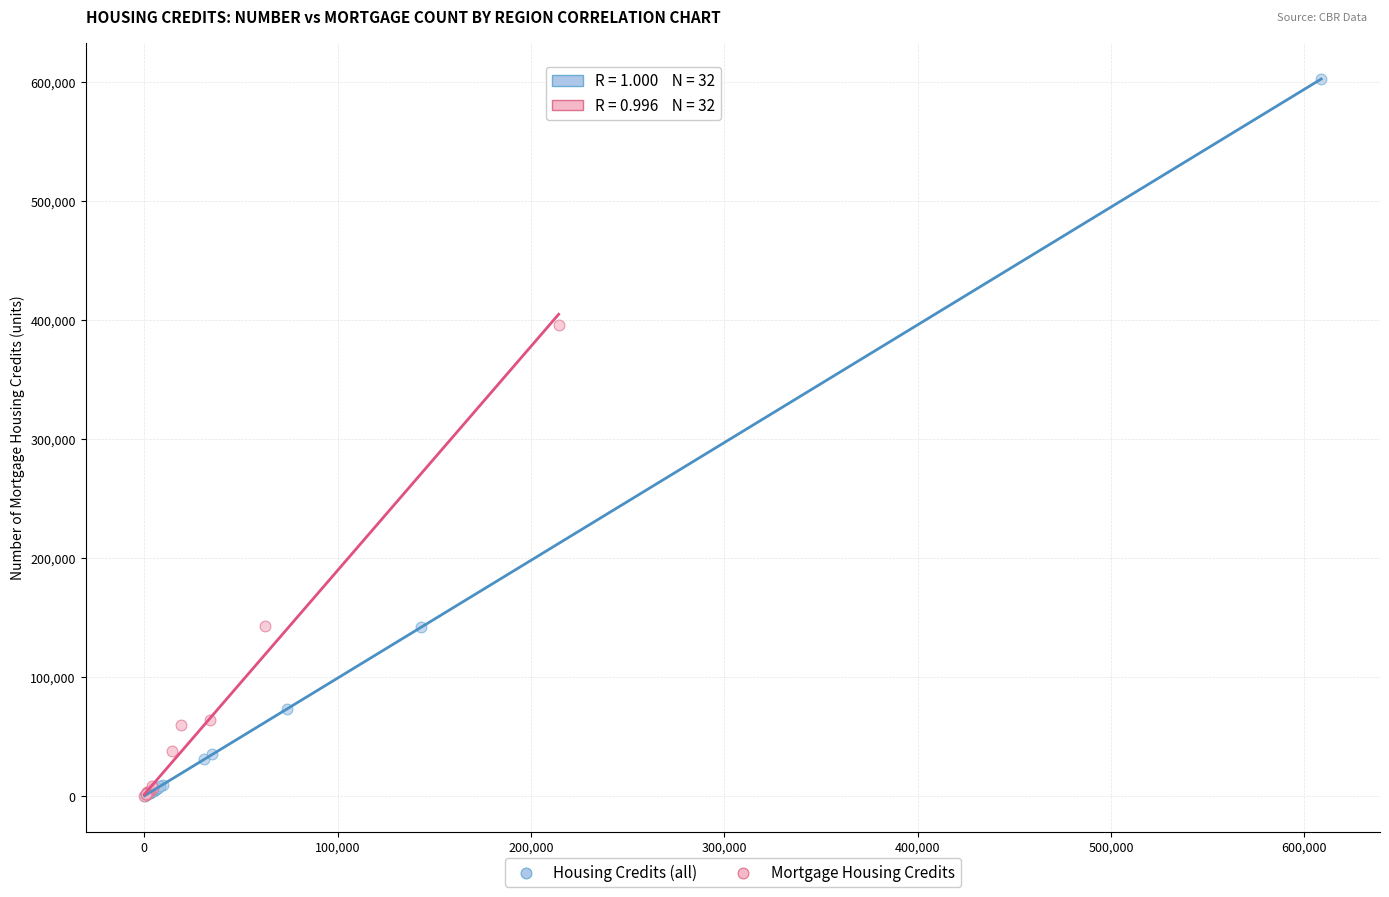

Which series reaches the maximum Y coordinate?

Housing Credits (all)